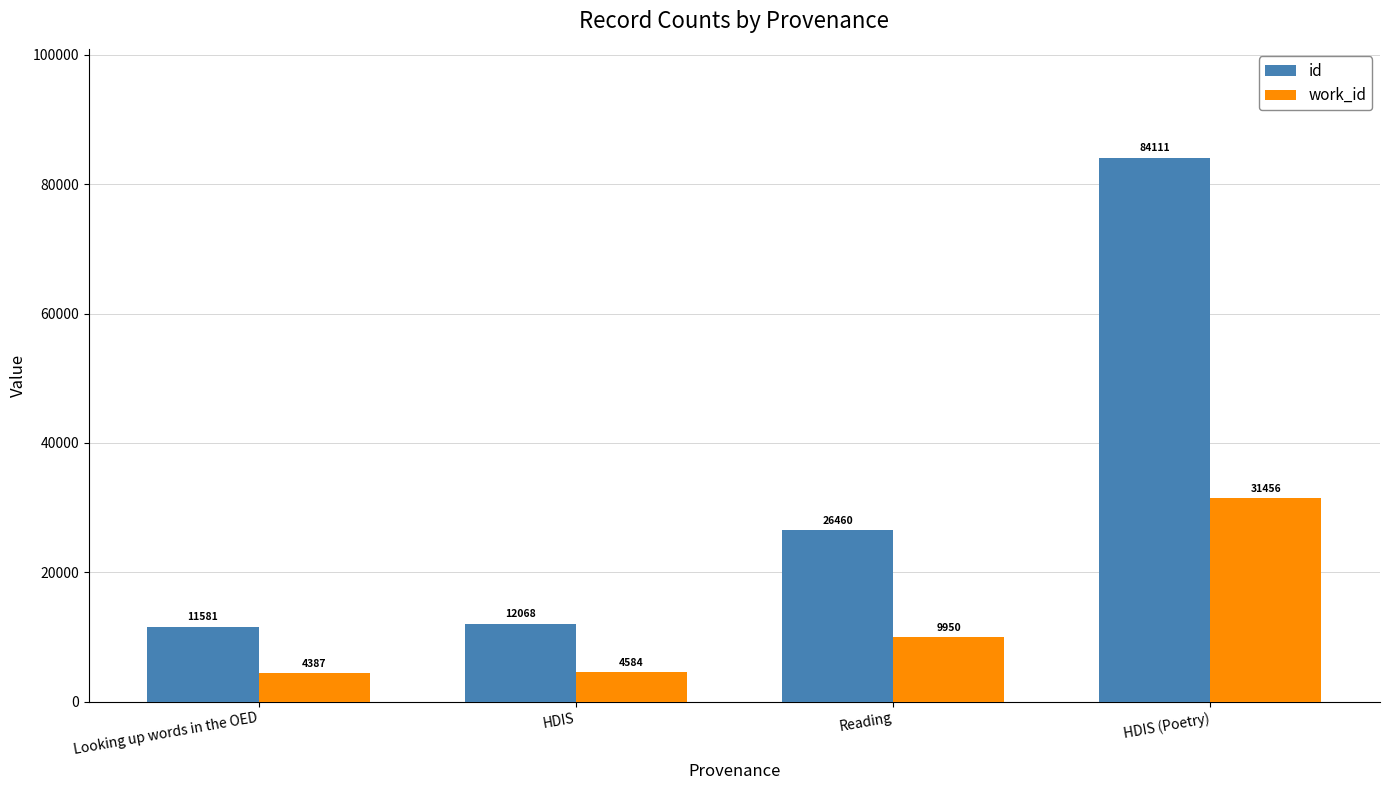

How many groups of bars are there?

4